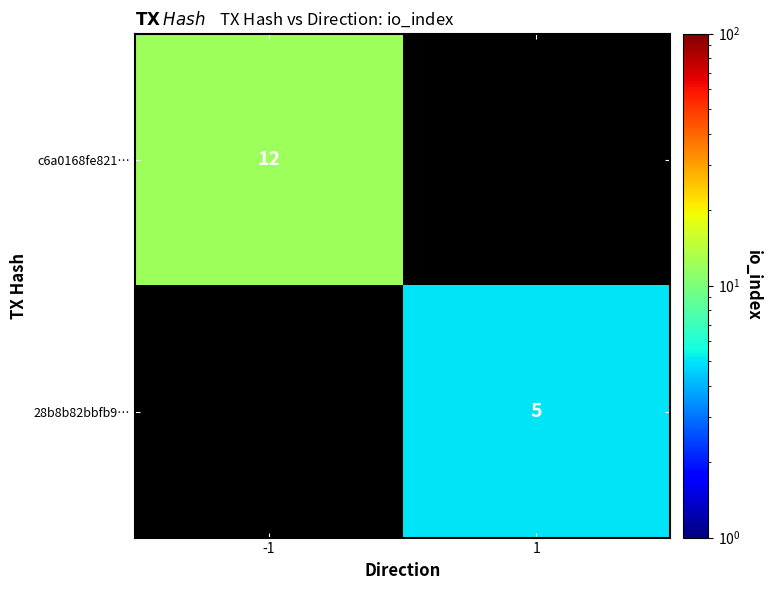

Is it true that c6a0168fe821… equals 12 at -1?

True